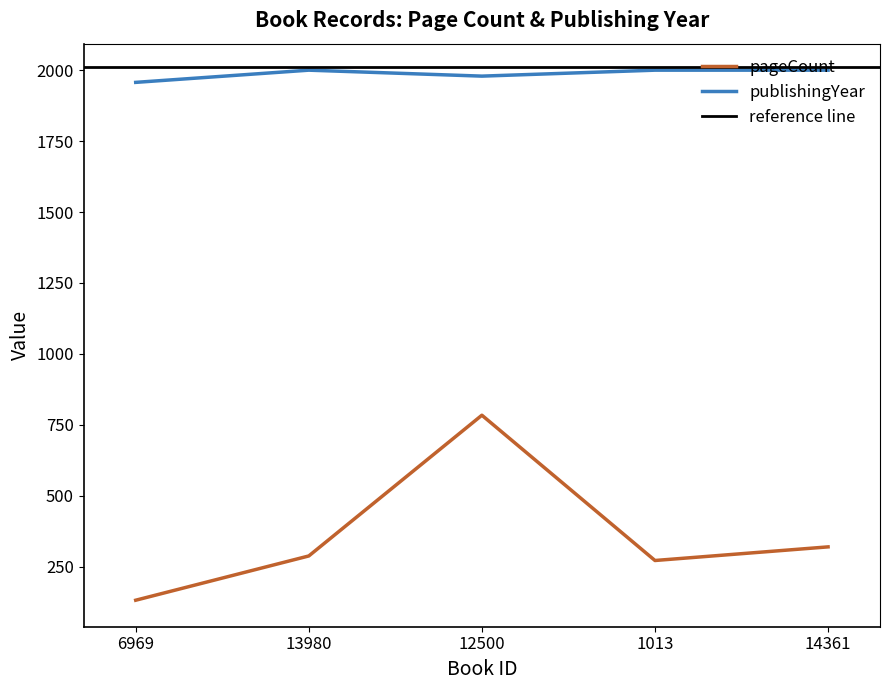

Where is the first local minimum for publishingYear?

12500